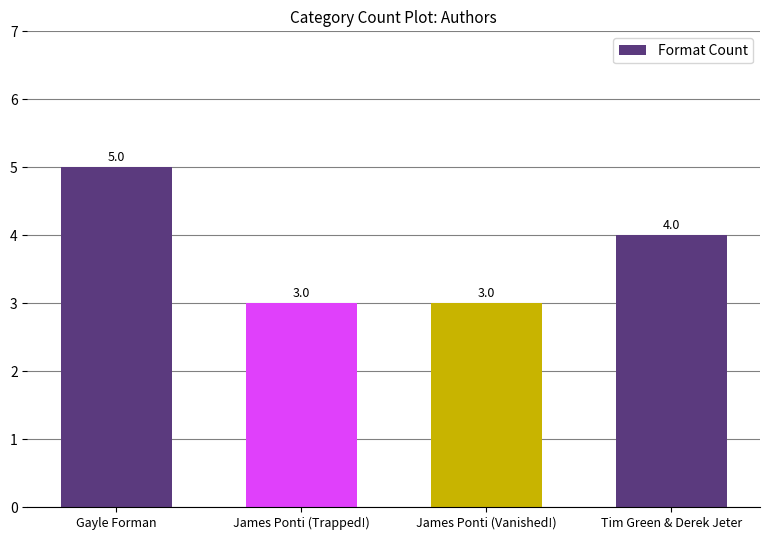

What is the label of the 1st bar from the left?

Gayle Forman